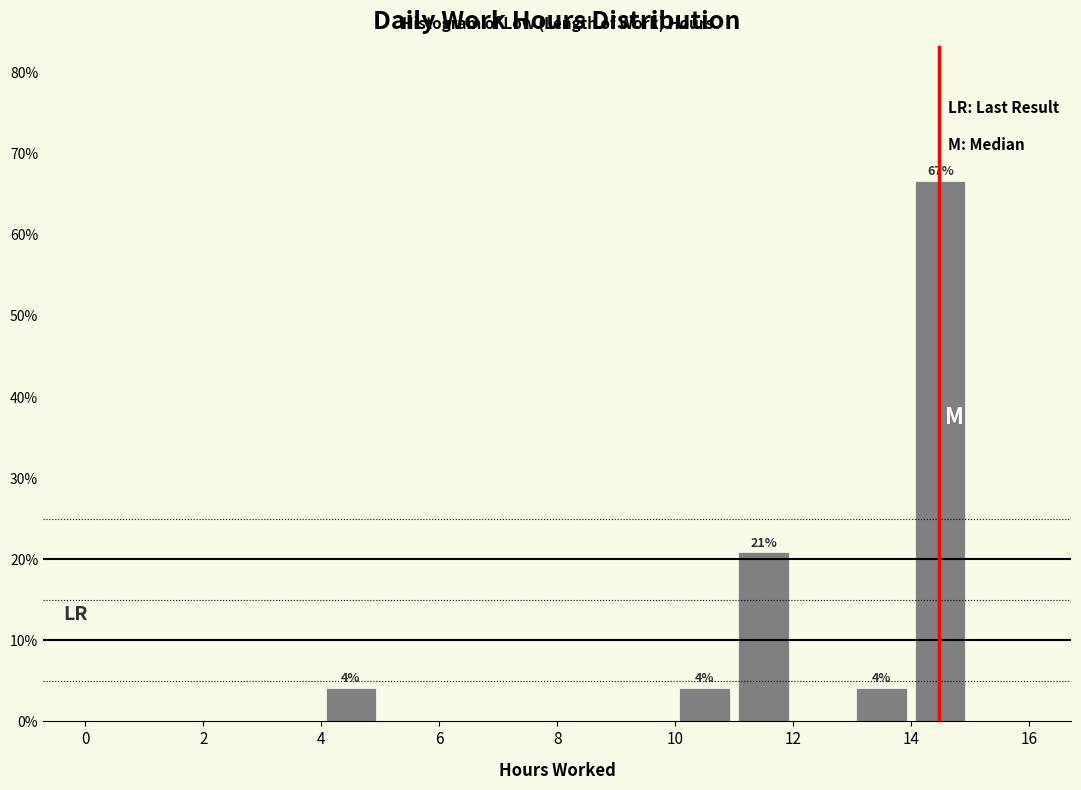

Over which range of the x-axis is the bar tallest?

14 to 15